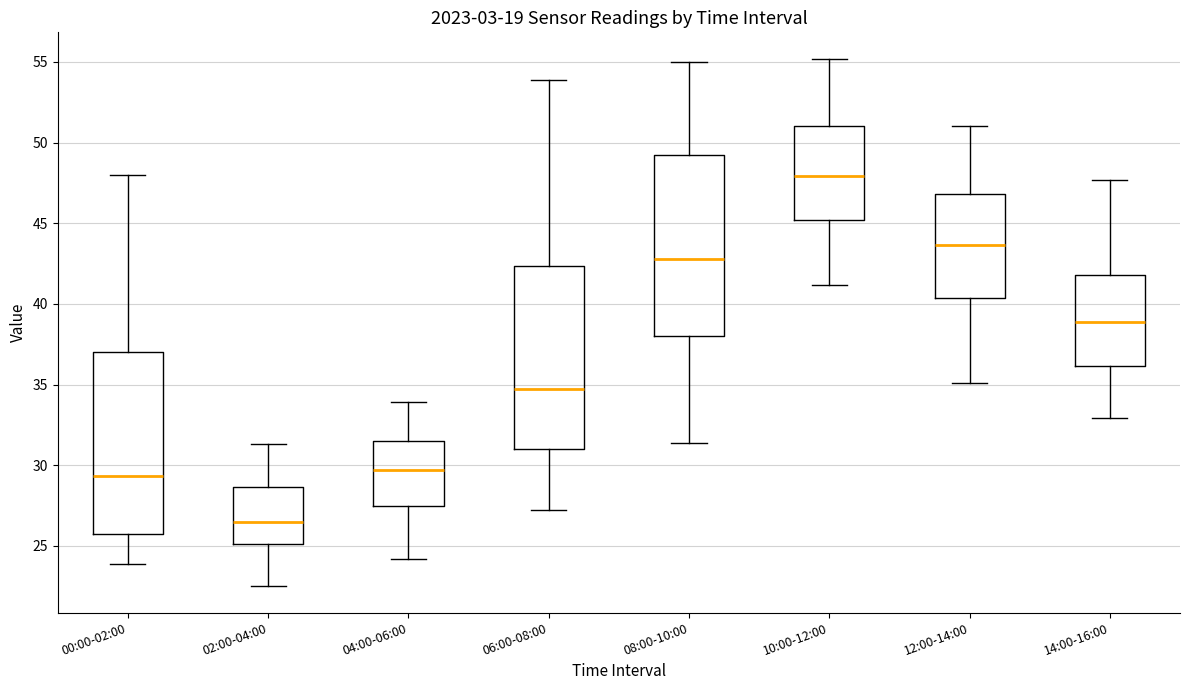

Reading left to right, read every box against the y-axis: the position of its median line, the range the box covers, and the ends of its whiskers. The values are not printed on the chart, so give them approximately, as read against the axis.

00:00-02:00: median 29.5, box 25.5 to 37.0, whiskers 24.0 to 48.0
02:00-04:00: median 26.5, box 25.0 to 28.5, whiskers 22.5 to 31.5
04:00-06:00: median 29.5, box 27.5 to 31.5, whiskers 24.0 to 34.0
06:00-08:00: median 34.5, box 31.0 to 42.5, whiskers 27.0 to 54.0
08:00-10:00: median 43.0, box 38.0 to 49.0, whiskers 31.5 to 55.0
10:00-12:00: median 48.0, box 45.0 to 51.0, whiskers 41.0 to 55.0
12:00-14:00: median 43.5, box 40.5 to 47.0, whiskers 35.0 to 51.0
14:00-16:00: median 39.0, box 36.0 to 42.0, whiskers 33.0 to 47.5